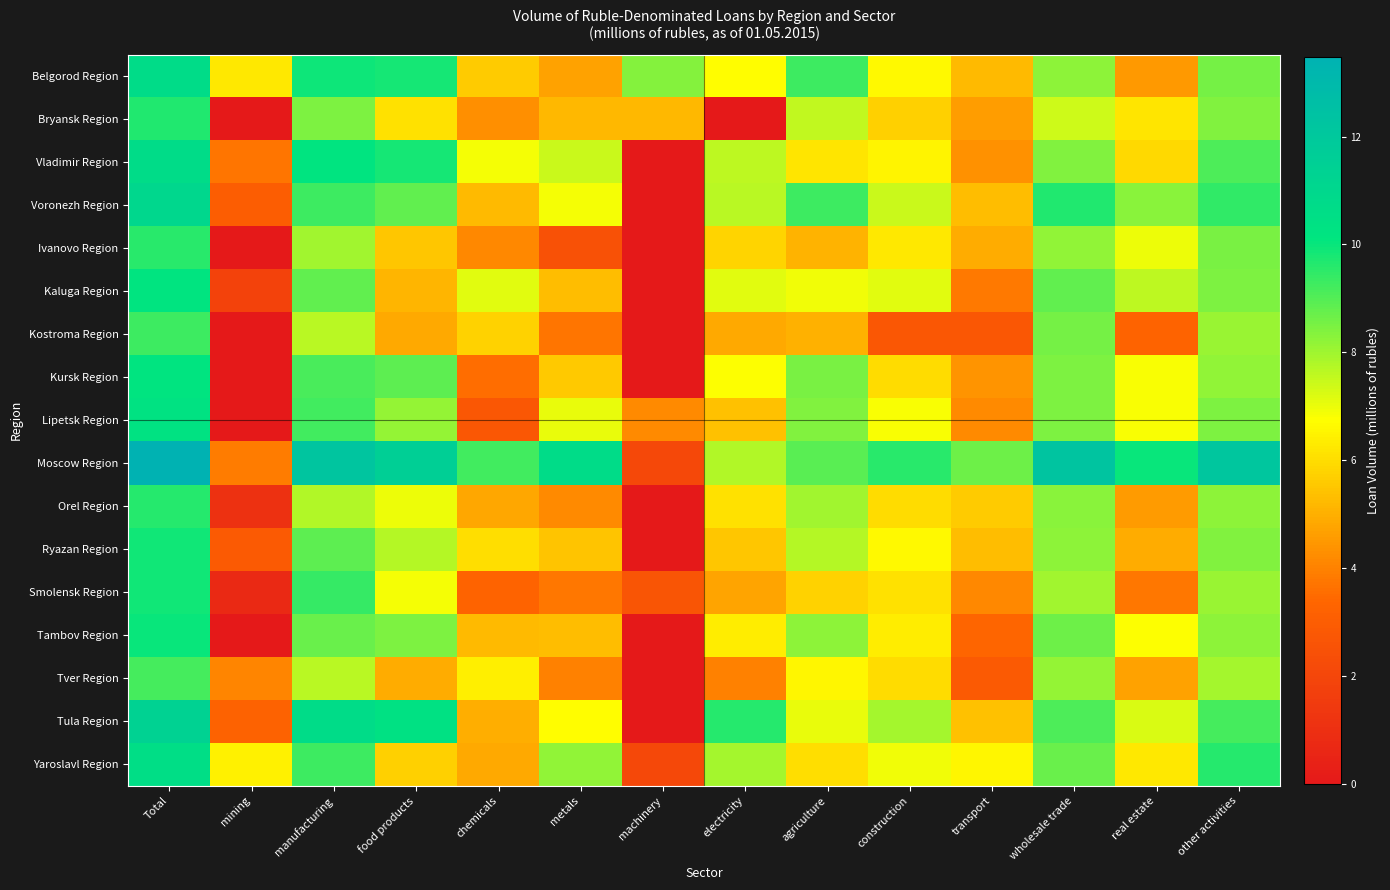

At wholesale trade, list the series in order from largest to smallest.

Moscow Region, Voronezh Region, Tula Region, Kaluga Region, Yaroslavl Region, Tambov Region, Kostroma Region, Kursk Region, Lipetsk Region, Vladimir Region, Orel Region, Ryazan Region, Belgorod Region, Ivanovo Region, Tver Region, Smolensk Region, Bryansk Region